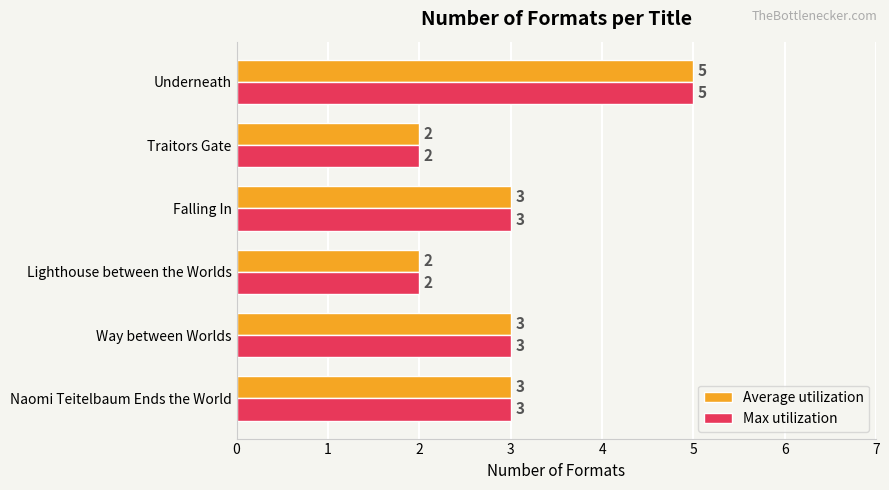

How many data points does each series have?

6